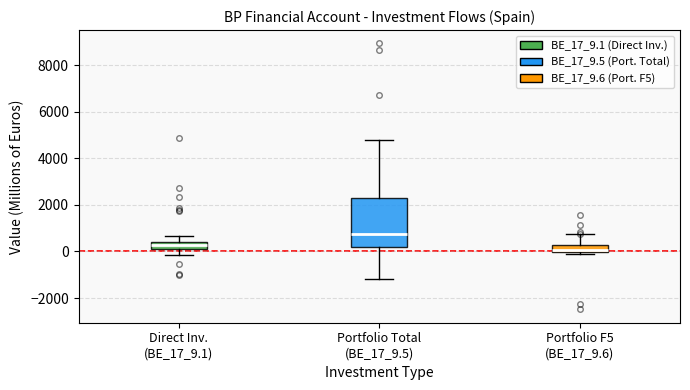

Which box's median line is the highest?

Portfolio Total (BE_17_9.5)